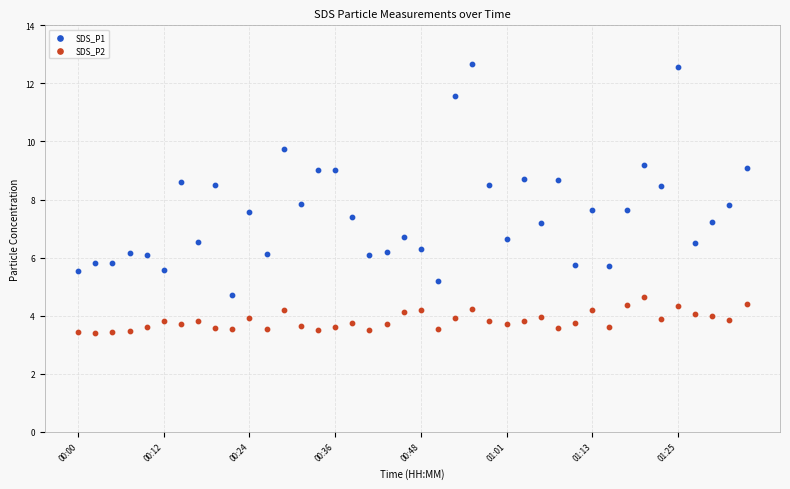

Which series has the widest spread of Y values?

SDS_P1